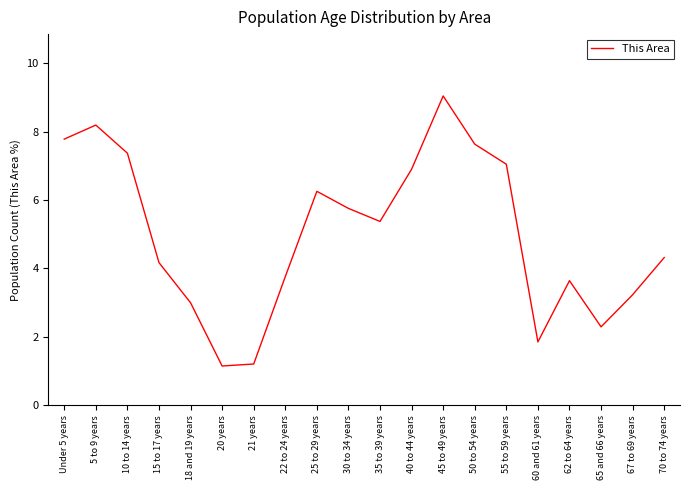

How many distinct data groups are displayed?

1